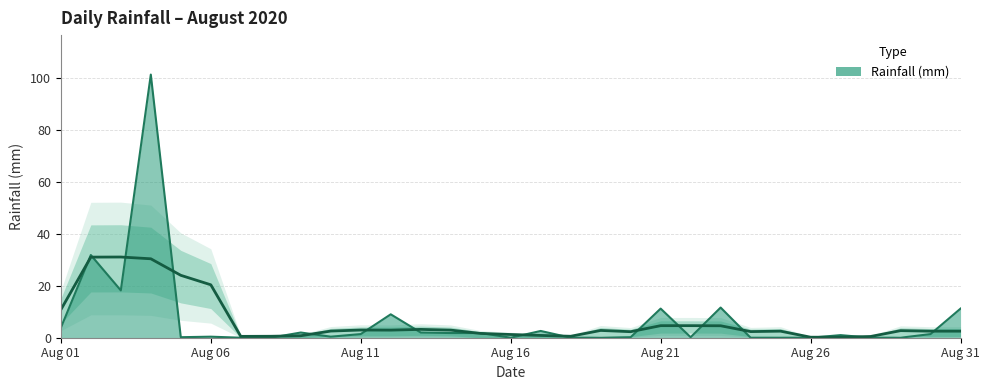

The value at 2020-08-10 is 0.7. True or false?

False